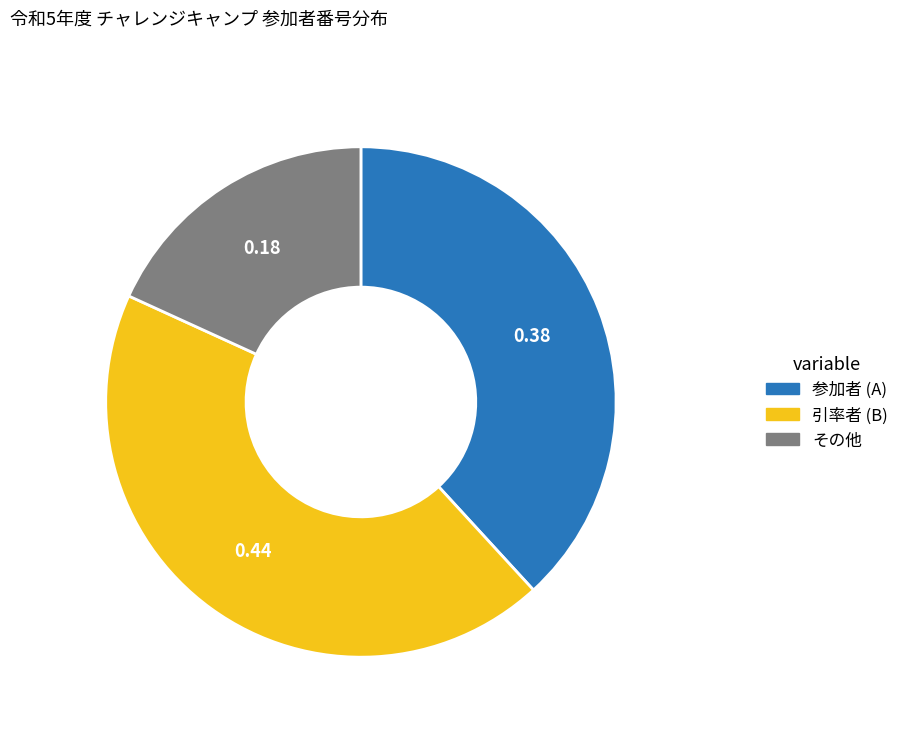

Is 引率者 (B) the majority of the pie?

No